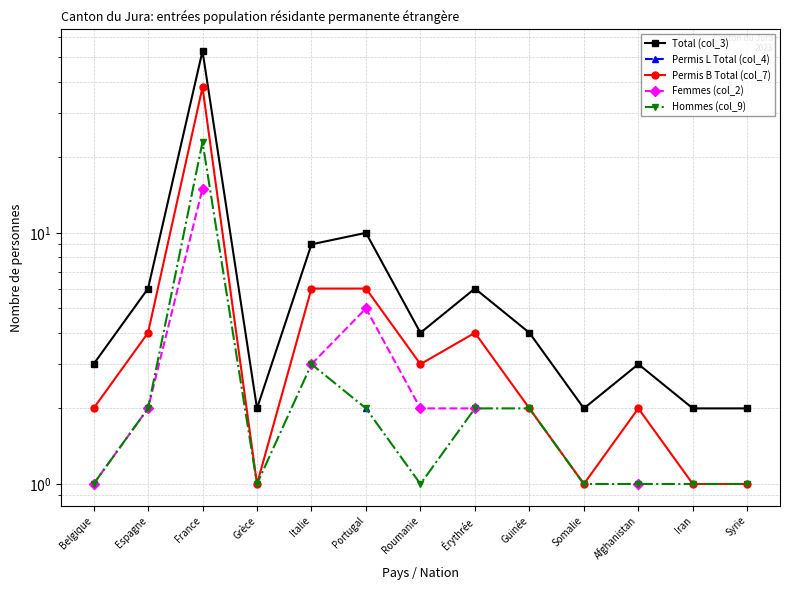

What is the smallest value displayed?

1.0